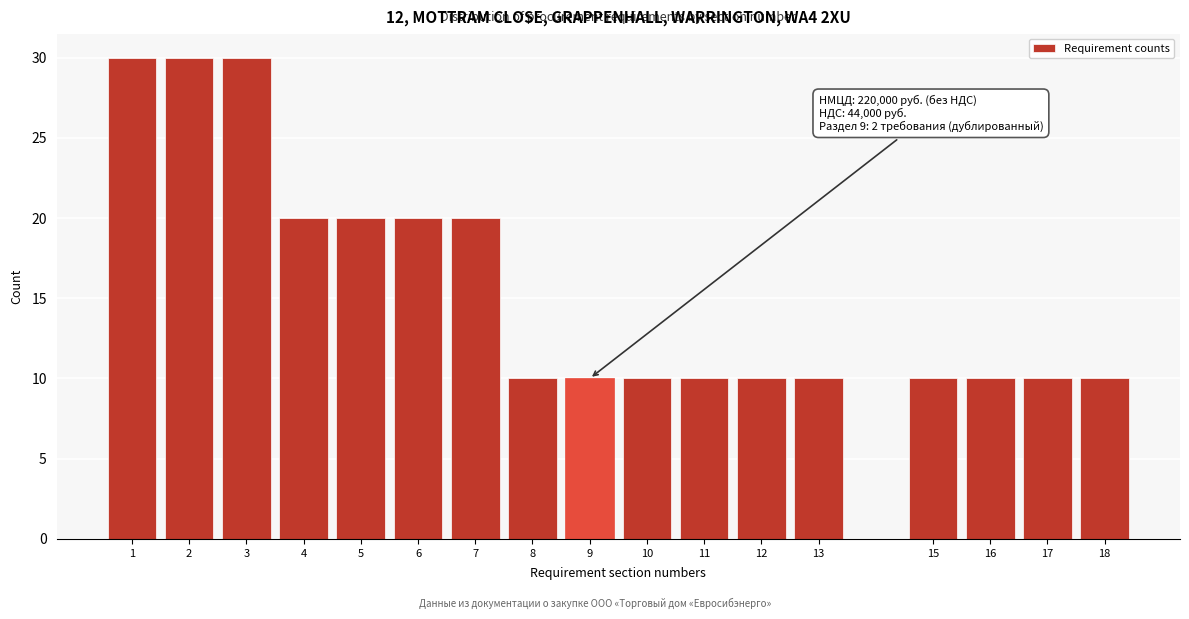

Reading left to right, transcribe all the data shown in this chart.

1=30	2=30	3=30	4=20	5=20	6=20	7=20	8=10	9=10	10=10	11=10	12=10	13=10	15=10	16=10	17=10	18=10